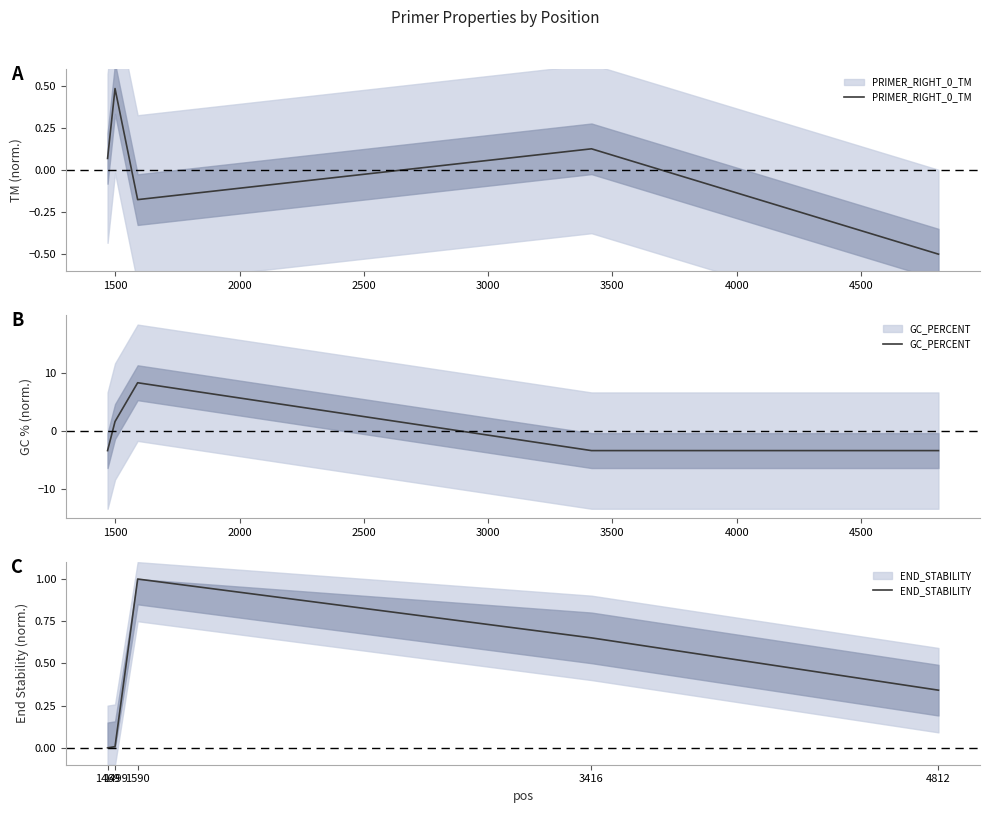

What is the value of the GC_PERCENT point at the 3rd from the left?

8.3